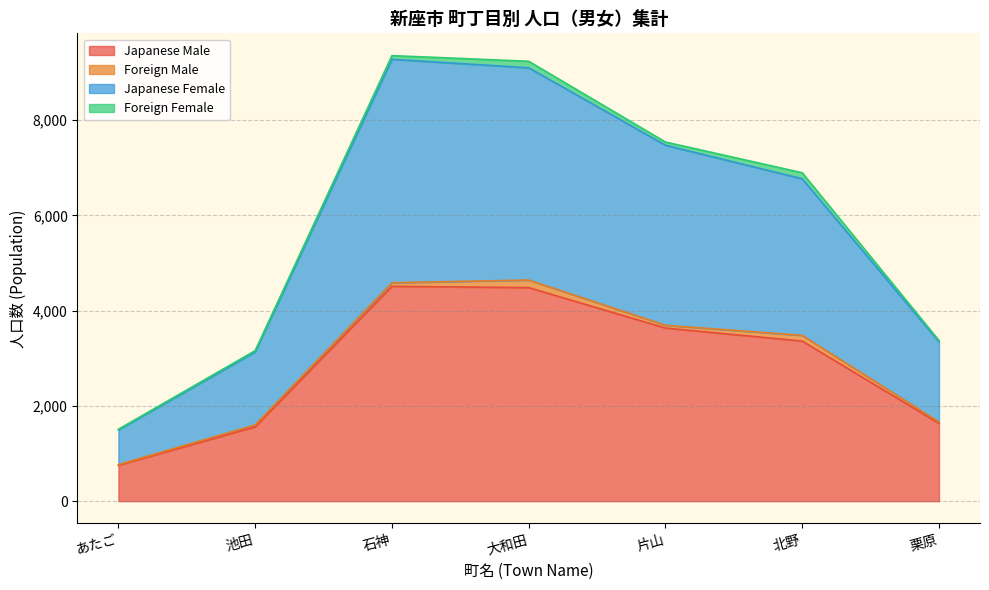

True or false: Japanese Male has a value of 397 at あたご.

False